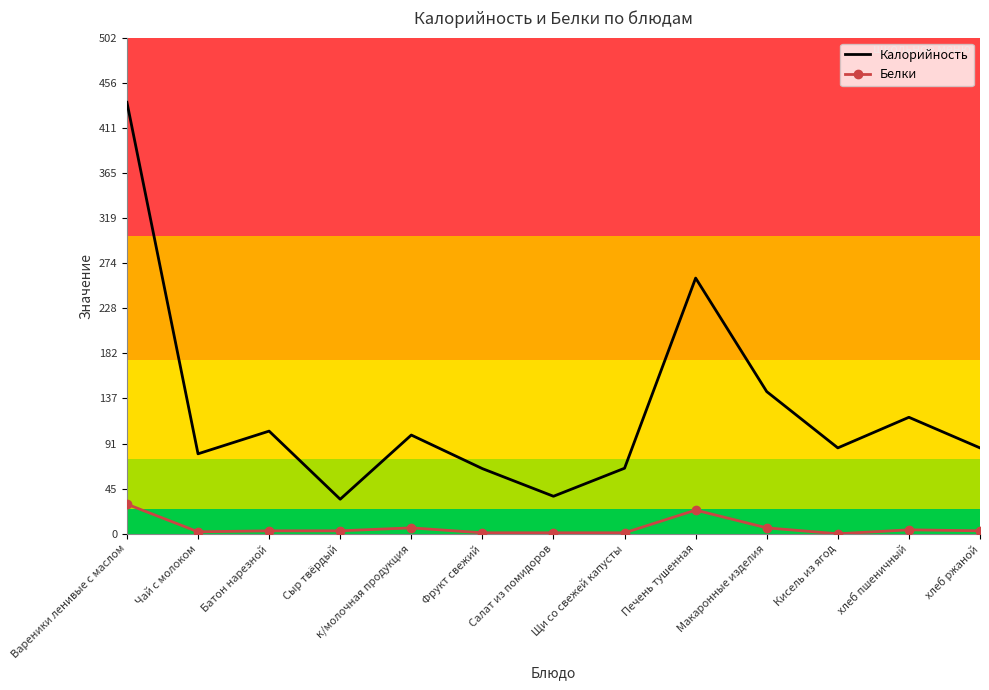

What is the difference between the maximum and minimum values in the Калорийность series?

402.0